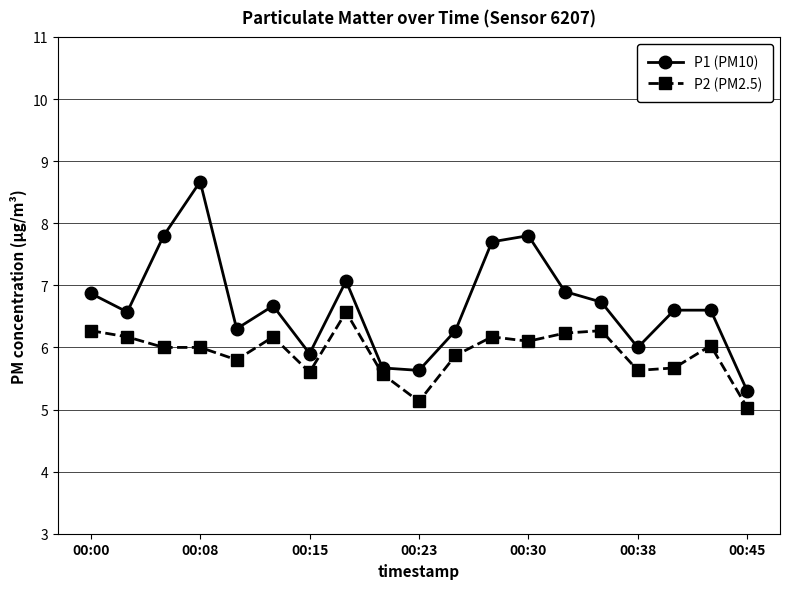

Which series has the widest spread of values?

P1 (PM10)